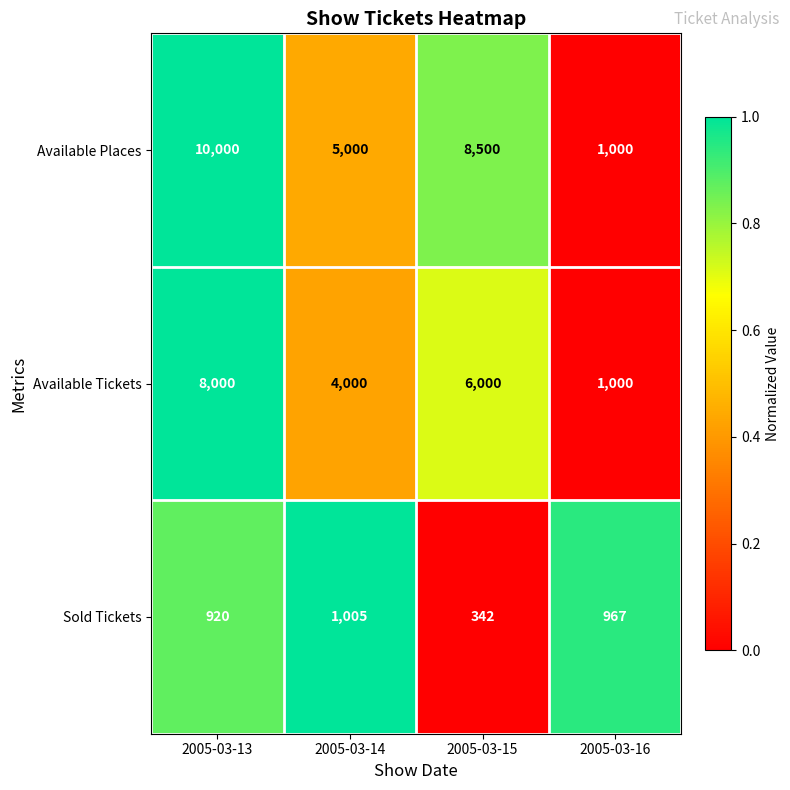

What is the difference between the second highest and second lowest values in the Sold Tickets series?

47